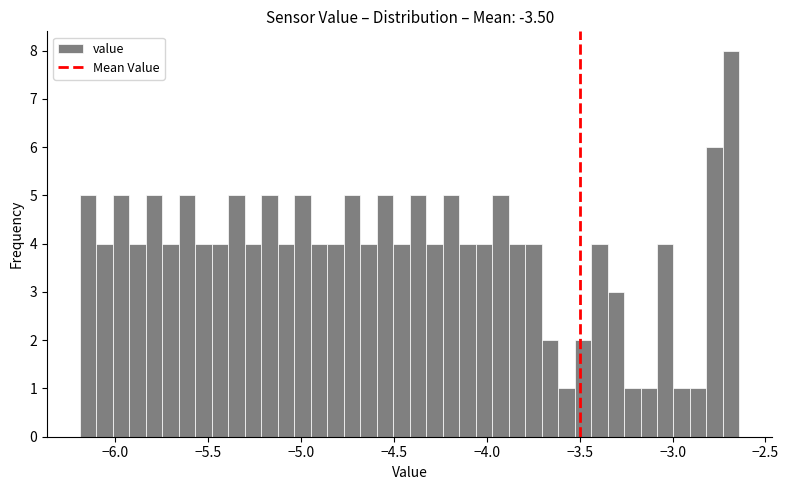

Read against the x-axis, roughly where is the centre of the tallest bar?

-2.70